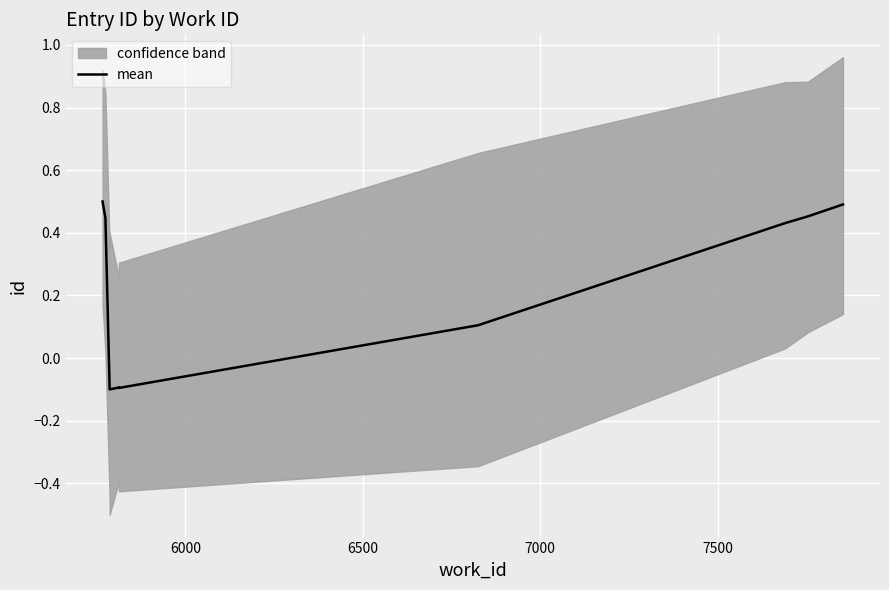

Reading left to right, extract all data points from this chart.

0.5	0.4	-0.1	-0.1	-0.1	-0.1	0.1	0.4	0.5	0.5